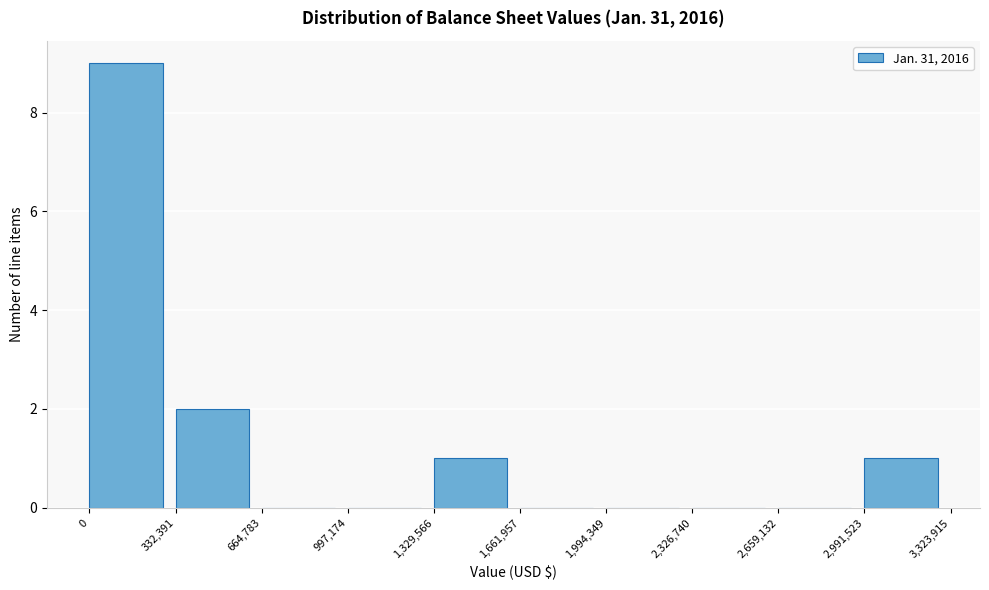

What is the height of the bar covering 1,329,566 to 1,661,957 on the x-axis? The values are not printed on the chart, so give them approximately, as read against the axis.

1